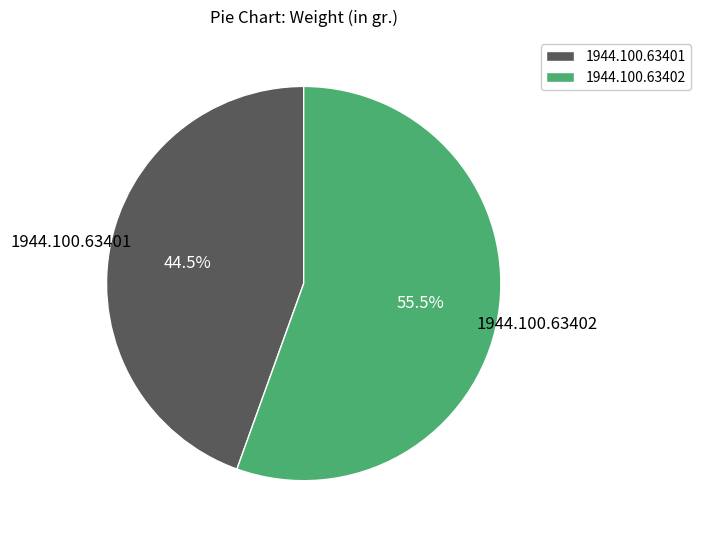

Which has a higher value, 1944.100.63402 or 1944.100.63401?

1944.100.63402